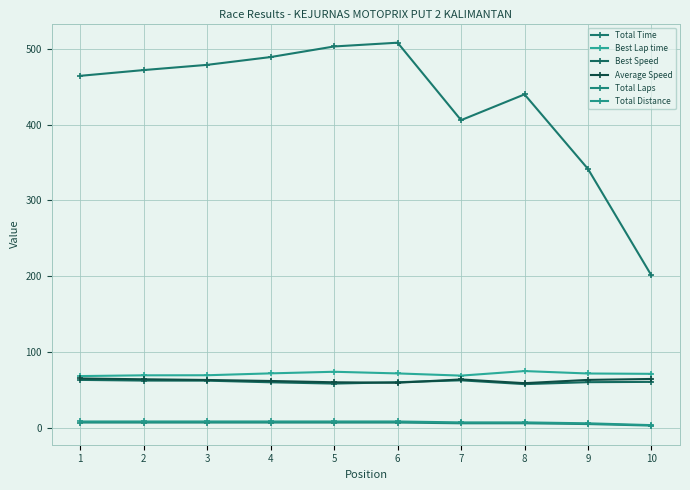

What is the difference between the maximum and second lowest values in the Average Speed series?

5.6